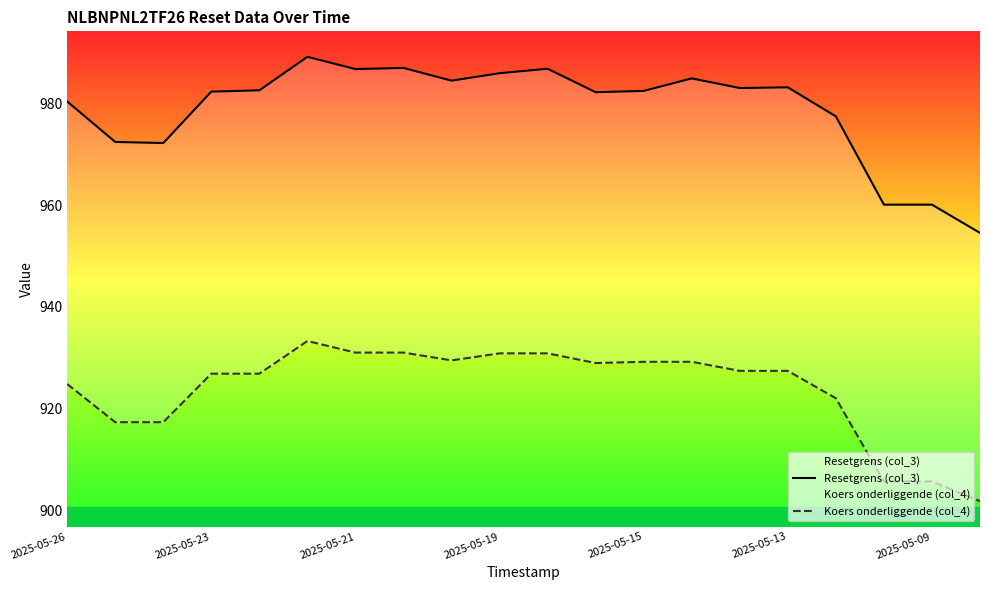

Is this an area chart (filled region under the line)?

No